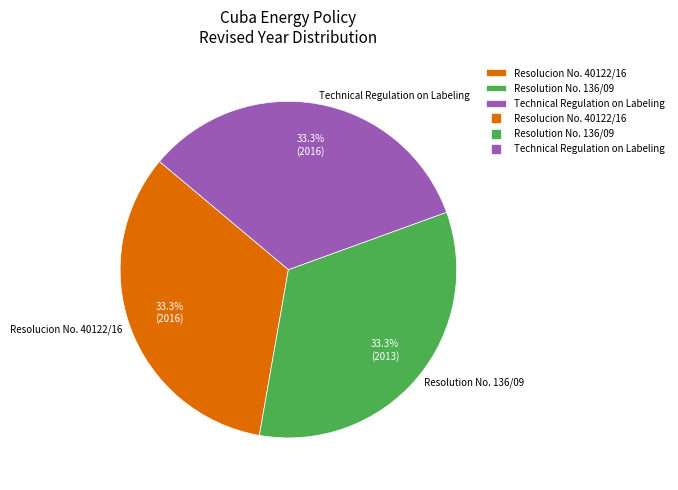

To the nearest percent, what percentage of the pie is Resolucion No. 40122/16?

33%